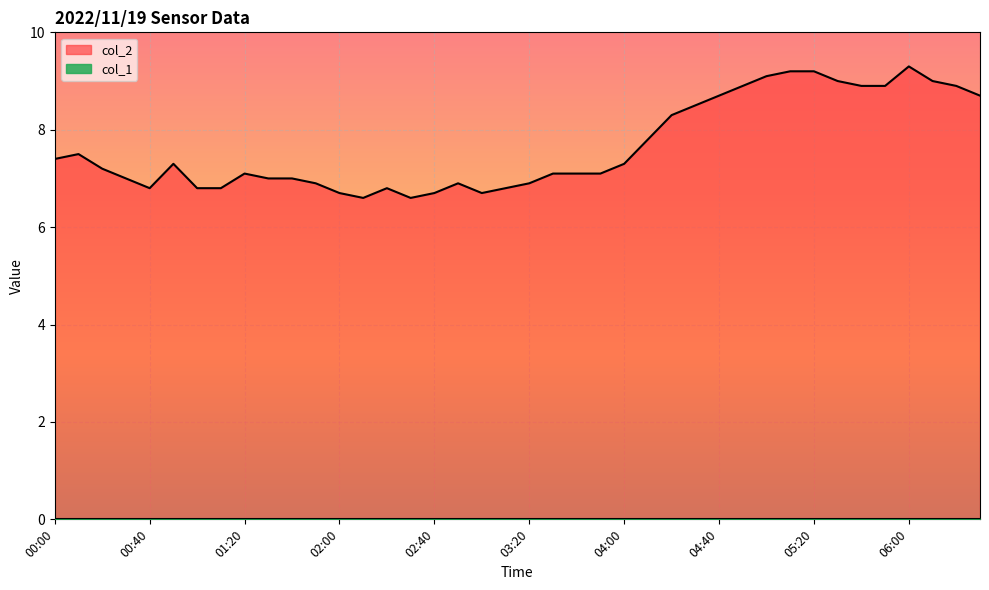

What is the value of the 20th point from the left?

6.8